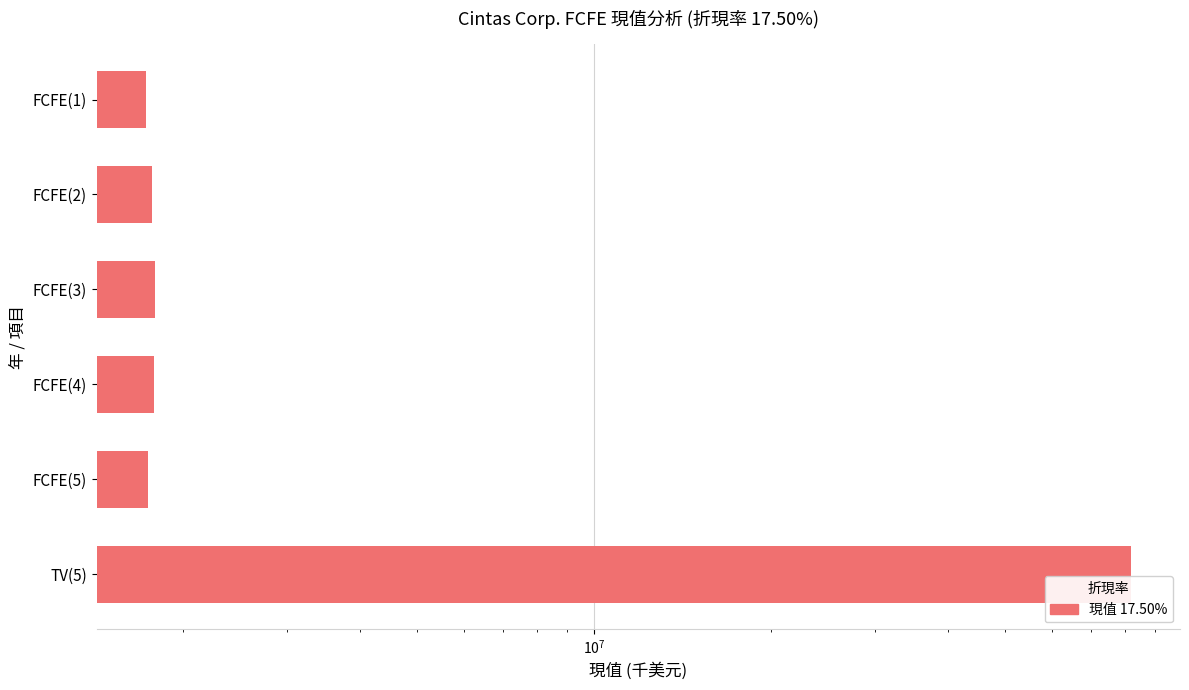

The value at FCFE(3) is 1788303. True or false?

True